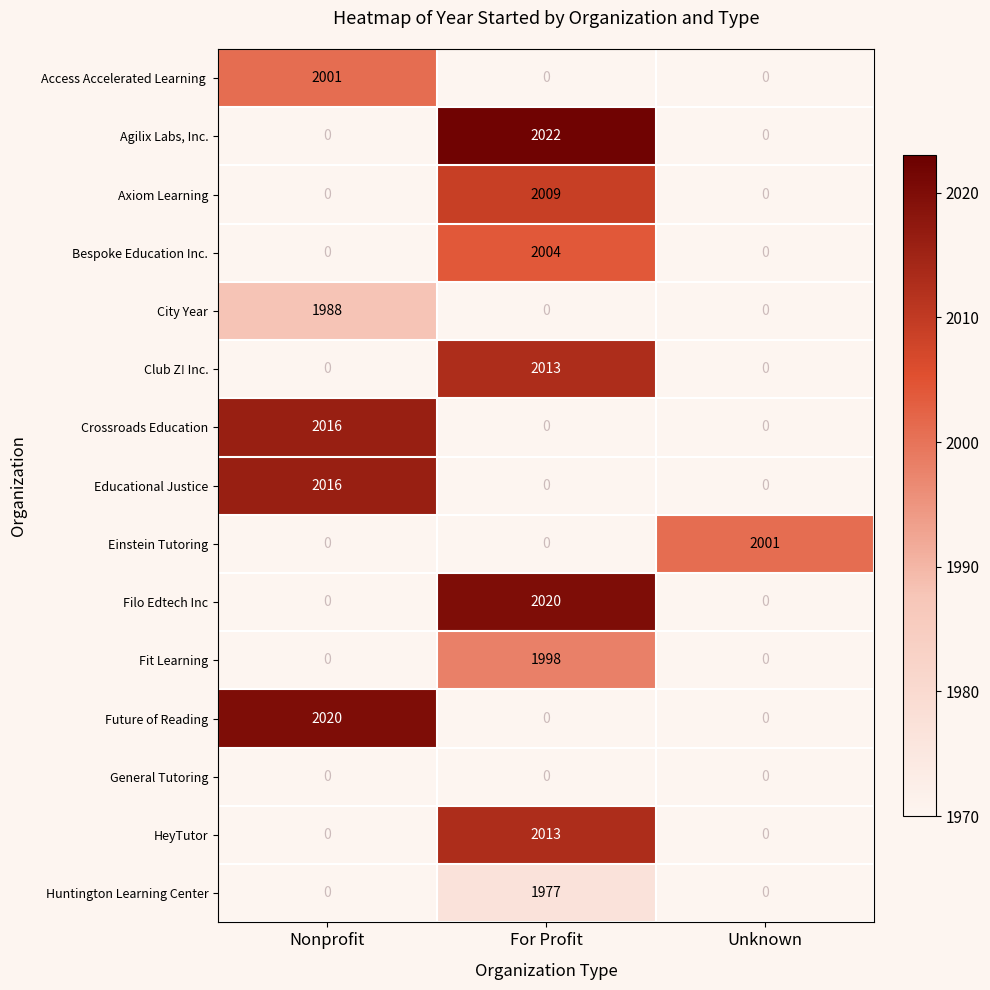

Is it true that Axiom Learning equals 2757 at For Profit?

False